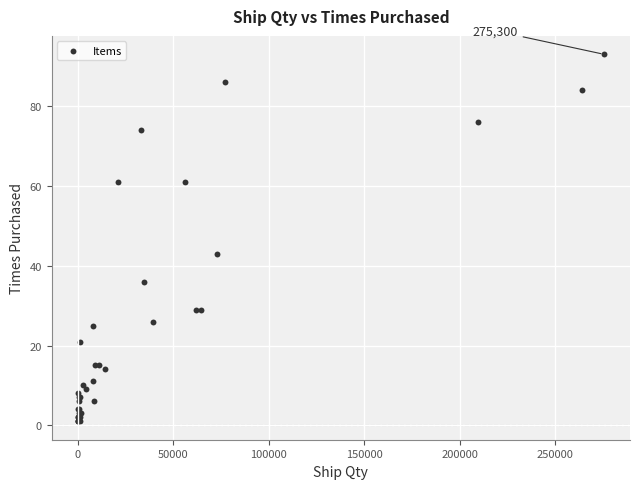

What Y value in the scatter plot is closest to 47?

43